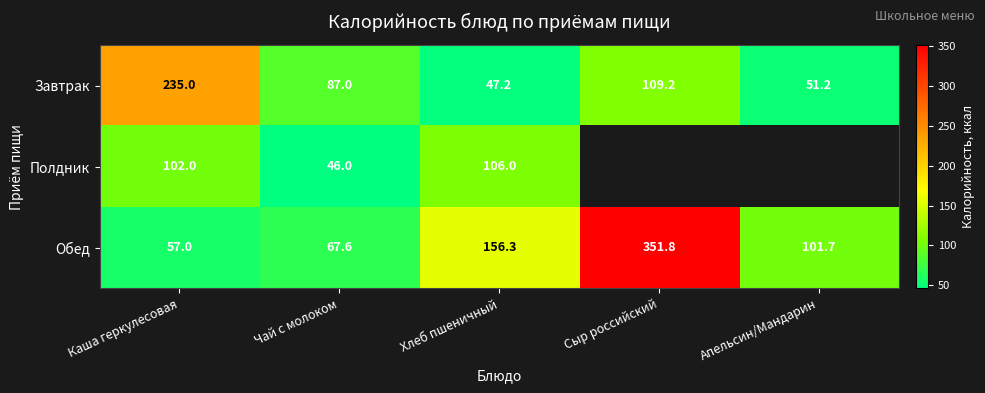

At which category is the sum across all series the highest?

Каша геркулесовая